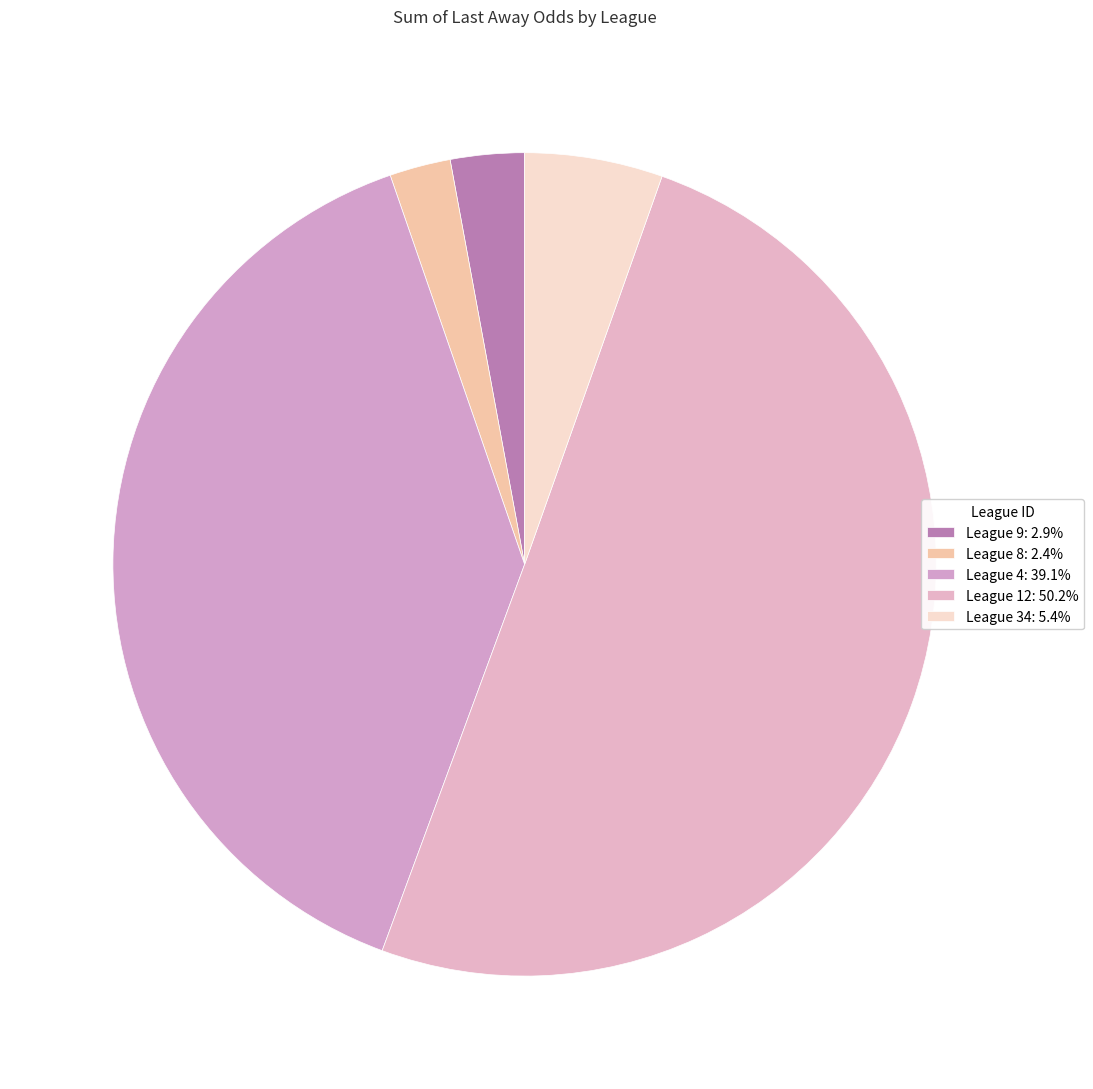

Count the number of slices in the pie.

5